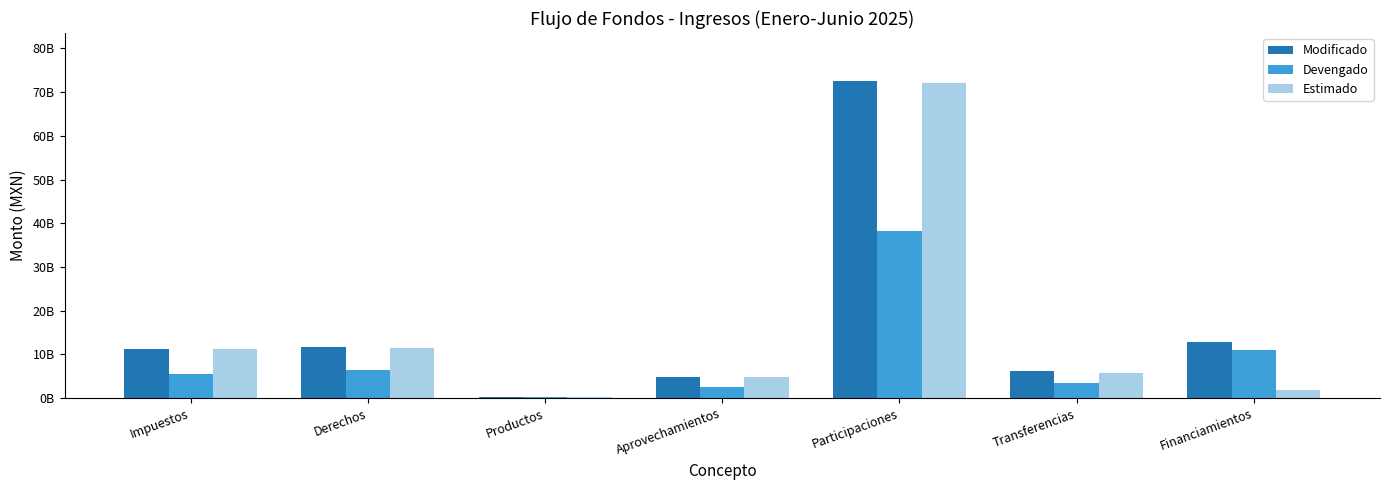

Does the chart contain stacked bars?

No